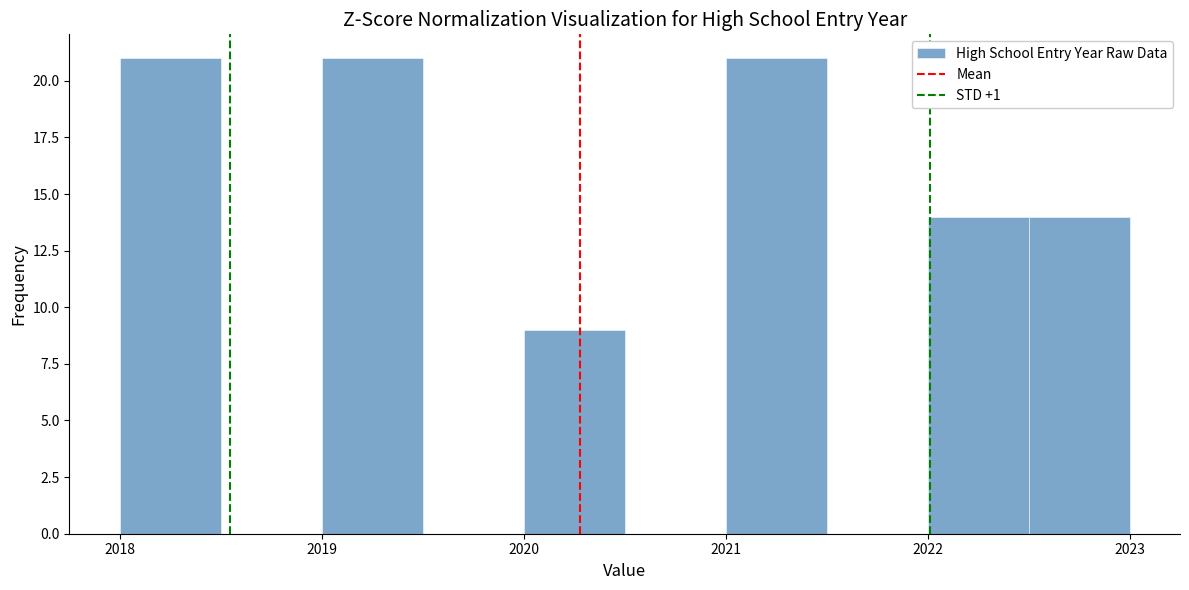

Reading left to right, transcribe this chart: for each bar, give the range it covers on the x-axis and its height. The values are not printed on the chart, so give them approximately, as read against the axis.

2018.0 to 2018.5: 21
2018.5 to 2019.0: 0
2019.0 to 2019.5: 21
2019.5 to 2020.0: 0
2020.0 to 2020.5: 9
2020.5 to 2021.0: 0
2021.0 to 2021.5: 21
2021.5 to 2022.0: 0
2022.0 to 2022.5: 14
2022.5 to 2023.0: 14